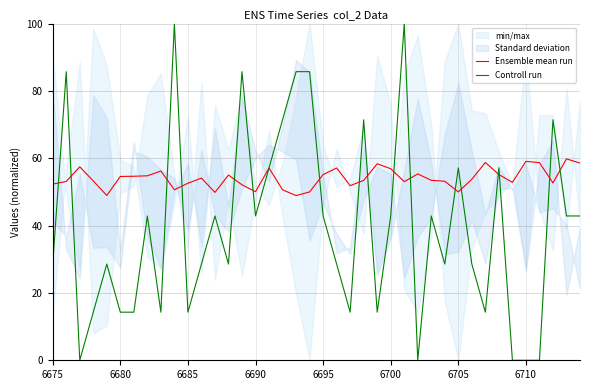

Which series has the largest total across all categories?

Ensemble mean run